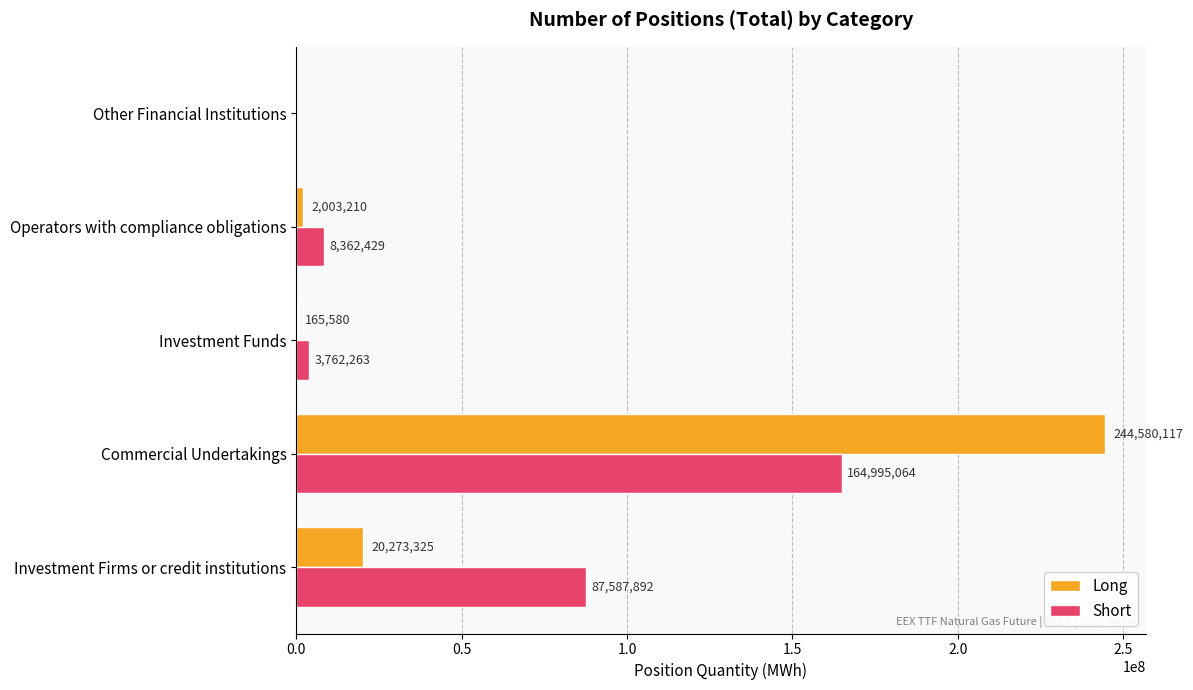

Which series has the largest range (max minus min)?

Long